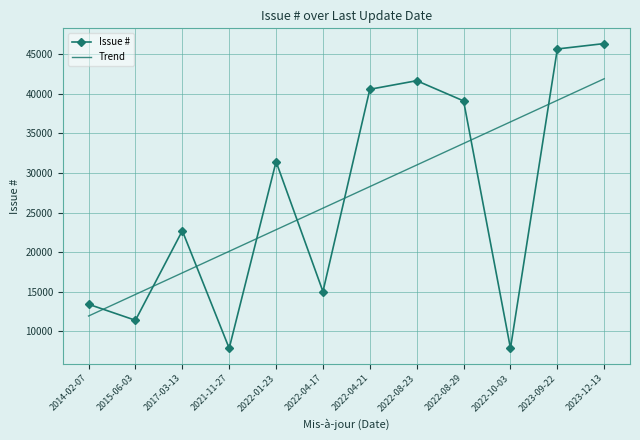

What is the smallest value displayed?

7859.0